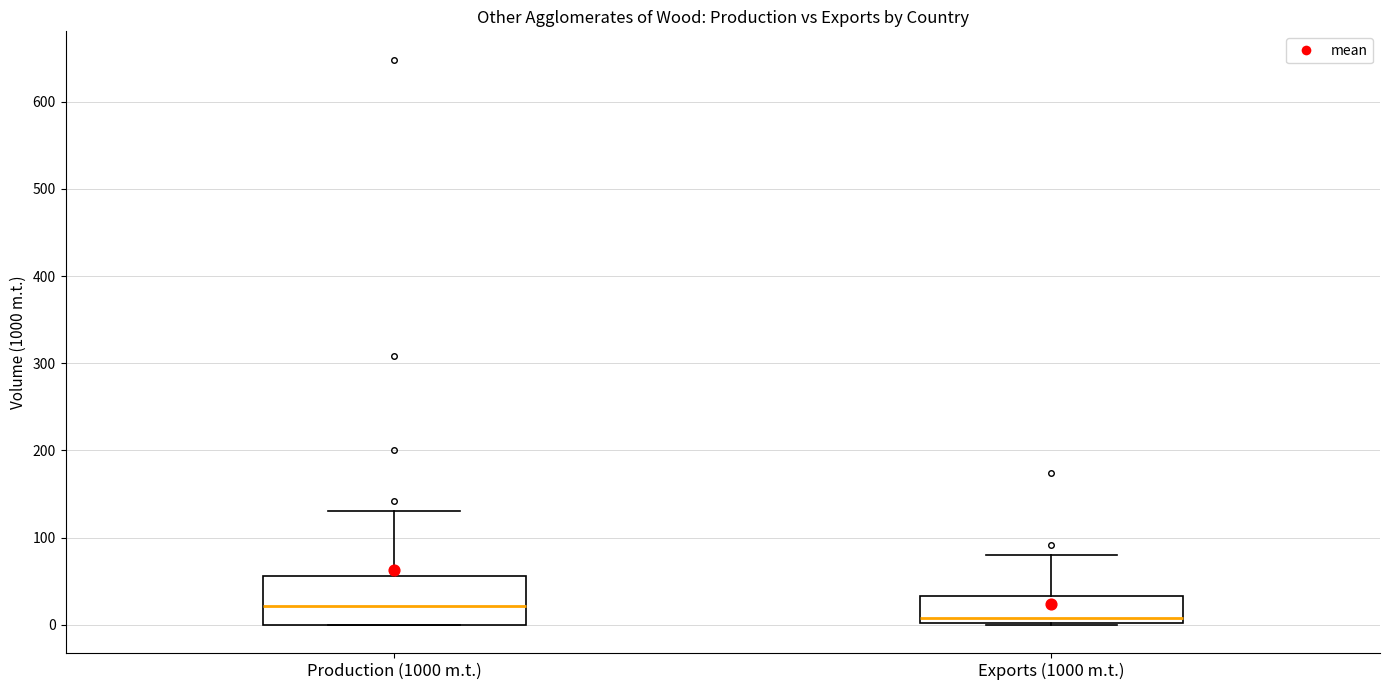

Which box has the highest median line?

Production (1000 m.t.)